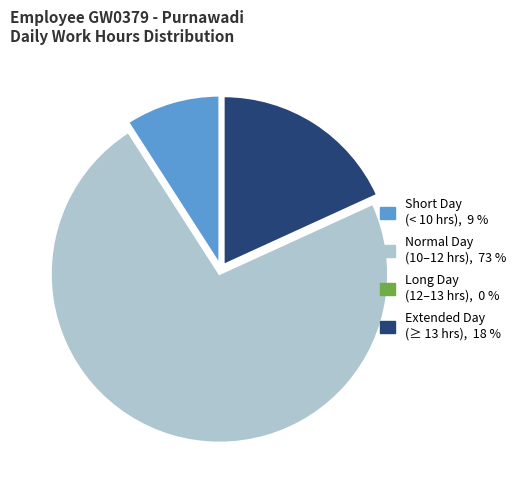

Is there a majority slice in this chart?

Yes